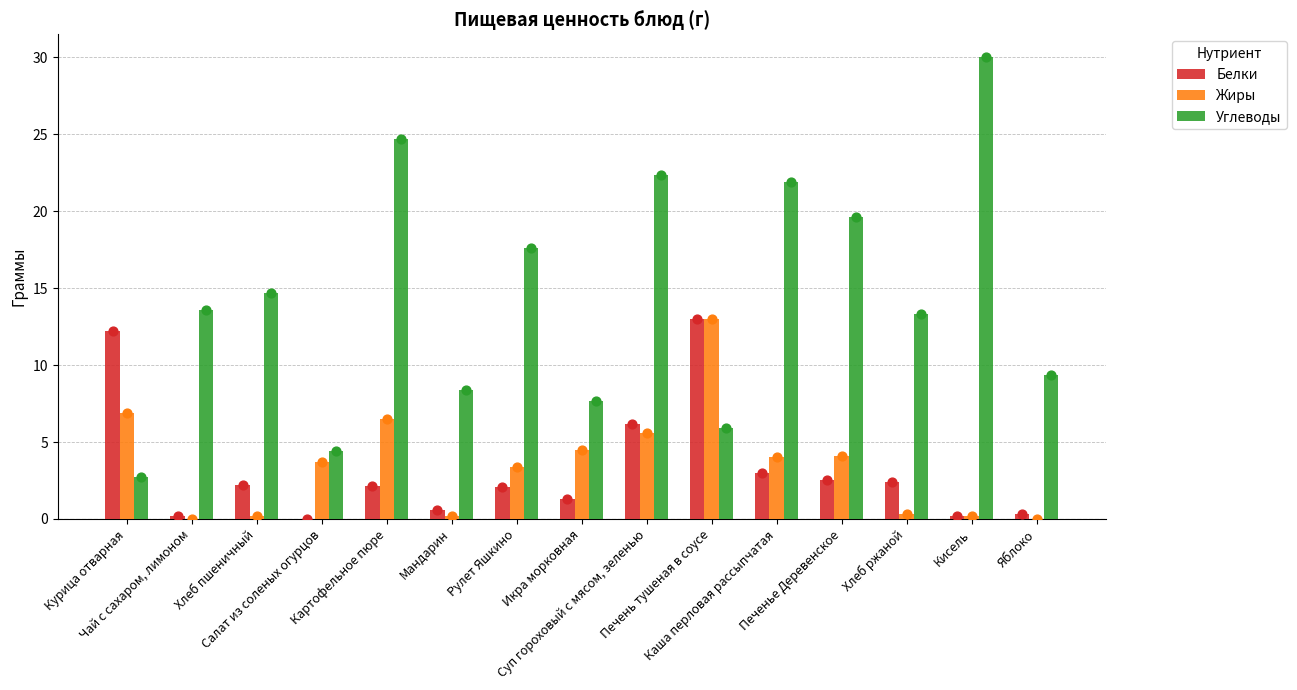

What are all the series names shown in the legend?

Белки, Жиры, Углеводы